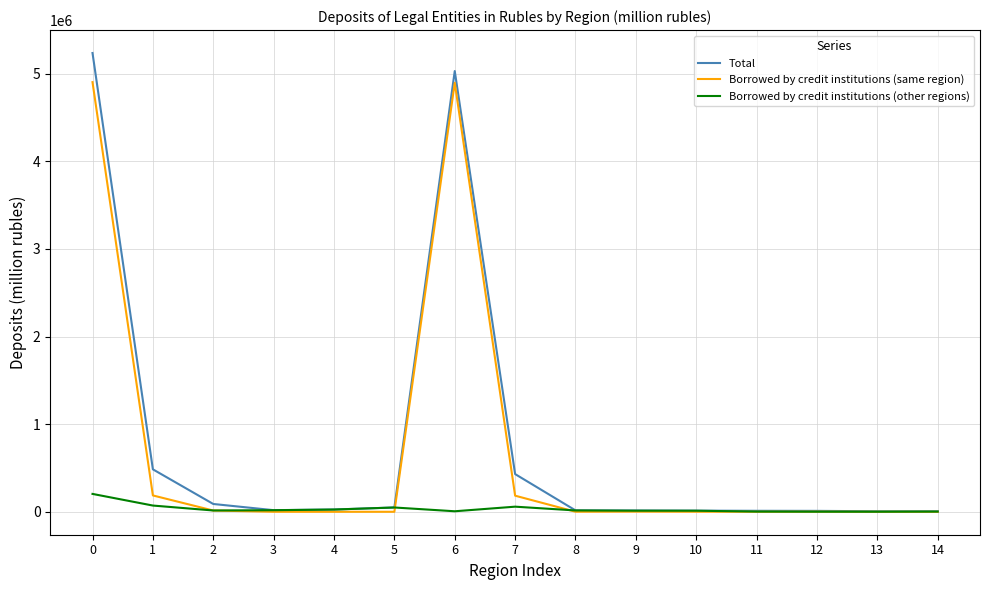

Rank the series by their maximum value, from lowest to highest.

Borrowed by credit institutions (other regions), Borrowed by credit institutions (same region), Total